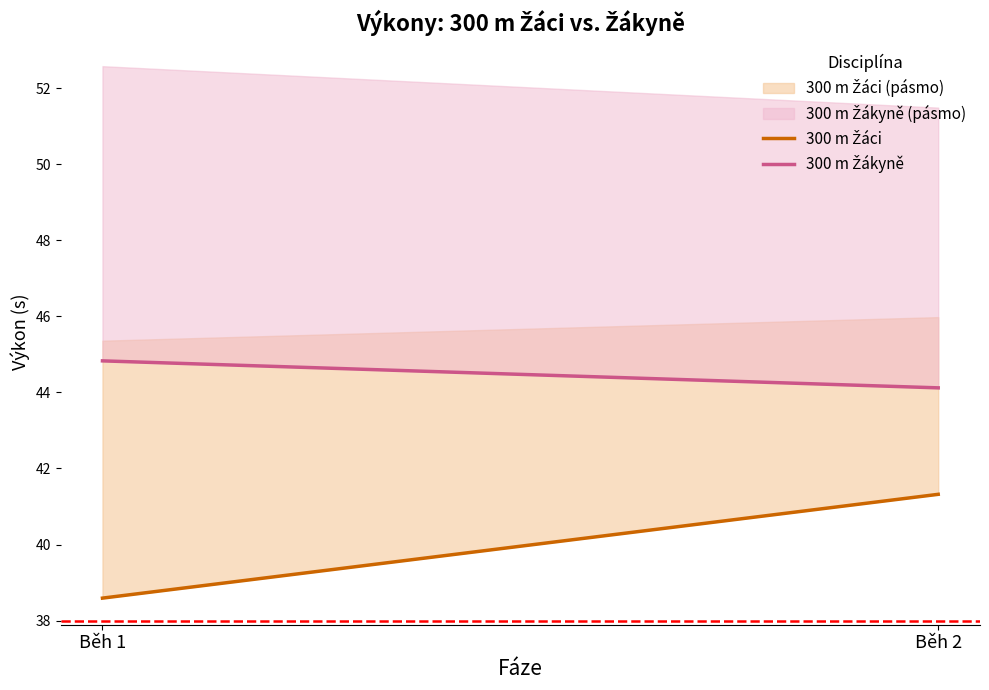

The 300 m Žákyně series shows 23.2 at Běh 2. True or false?

False